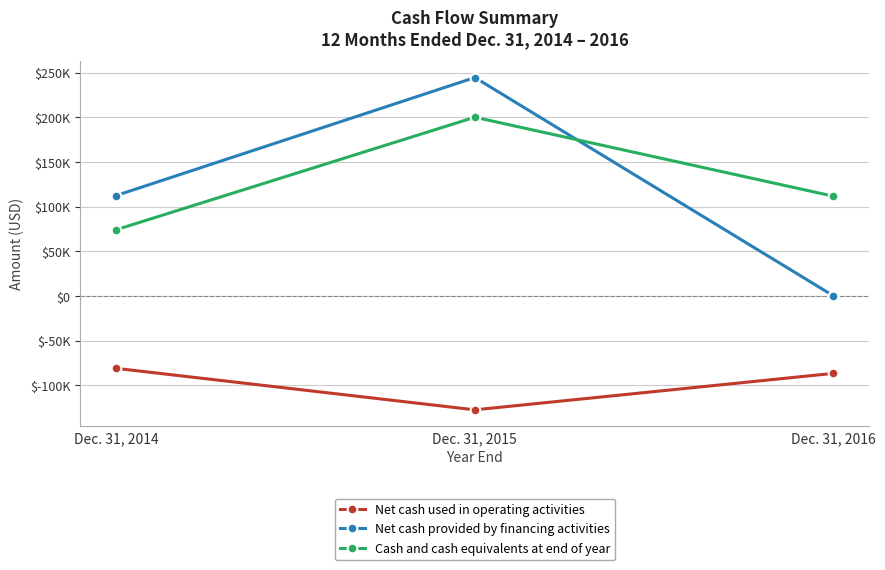

Is it true that Cash and cash equivalents at end of year equals 200290 at Dec. 31, 2015?

True